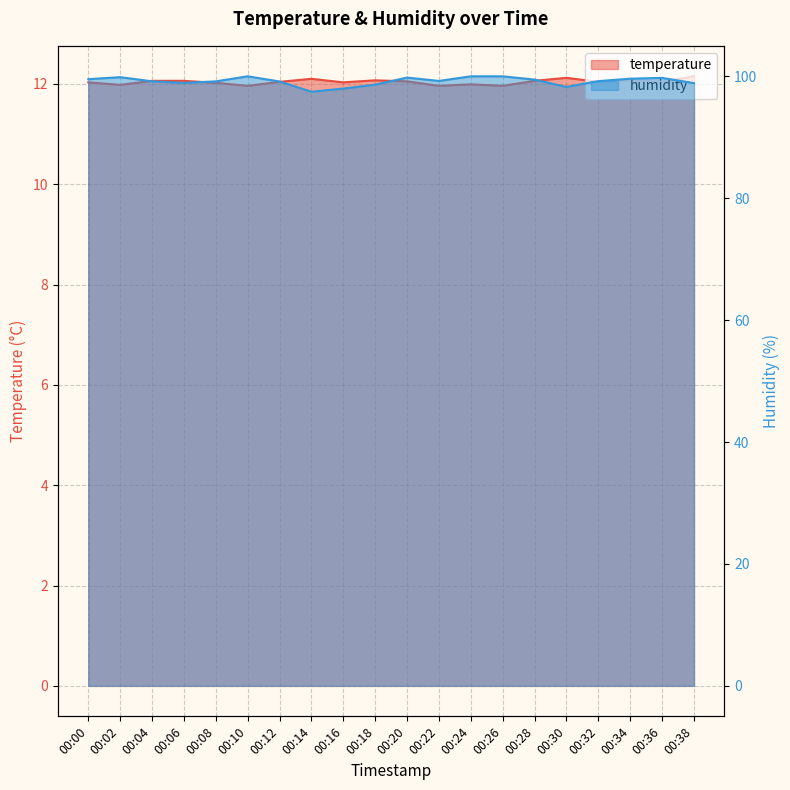

What is the average value of the humidity series?

99.2